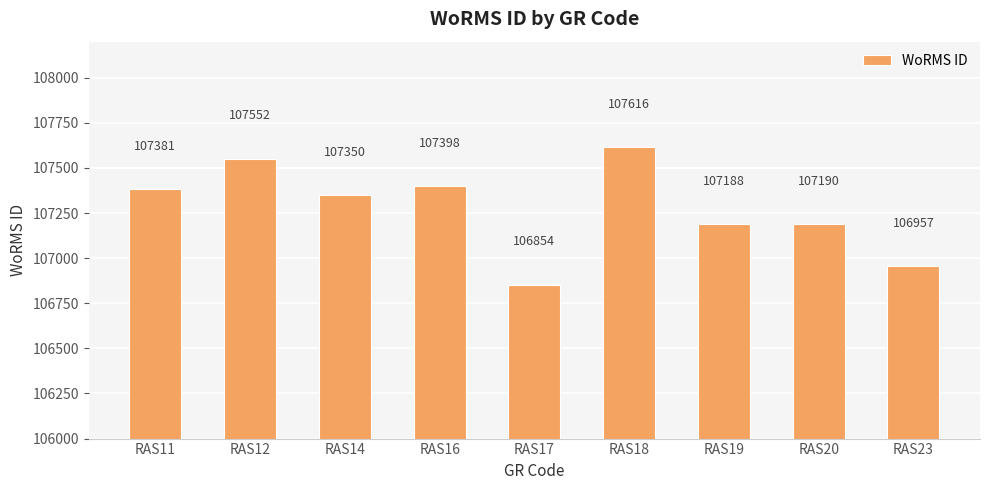

What is the change in value from RAS12 to RAS23?

-595